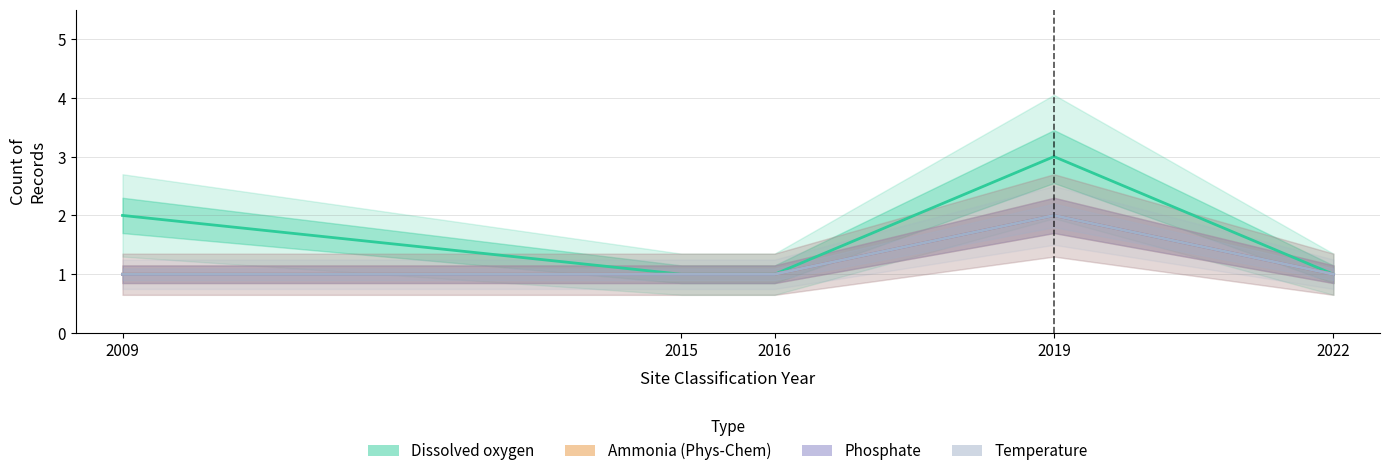

How many Temperature values are between 1 and 2?

5